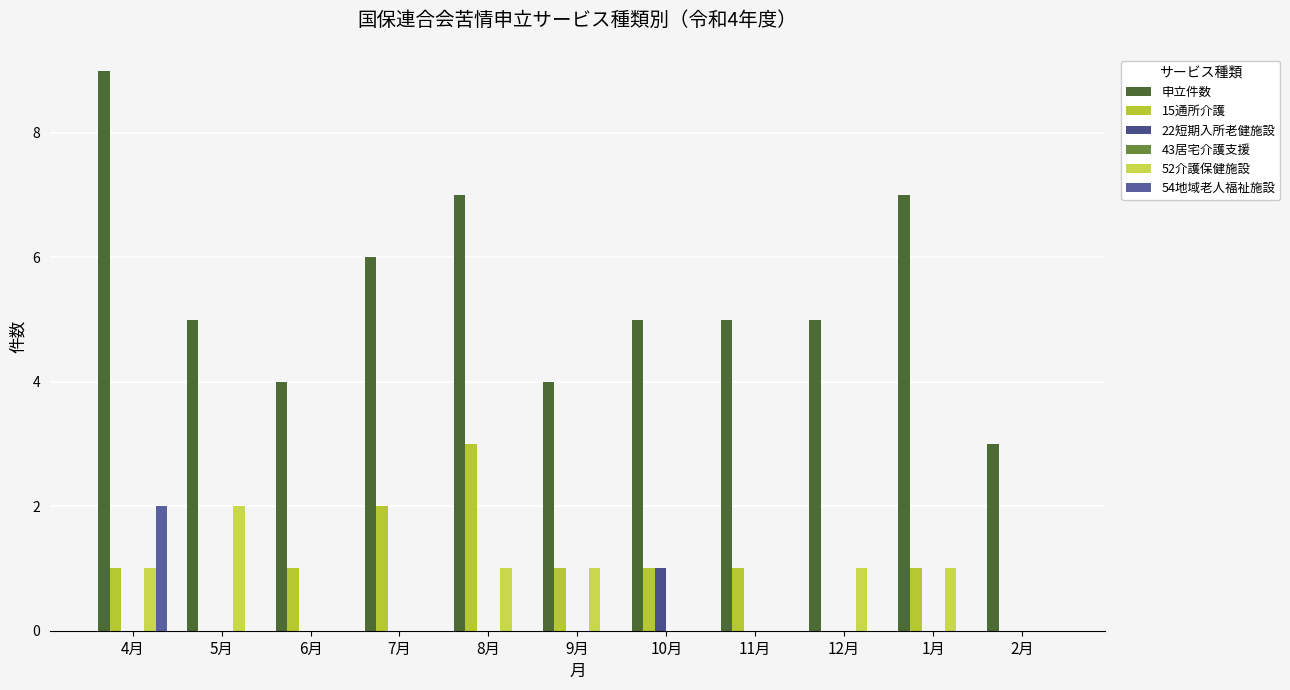

What position from the right is 9月?

6